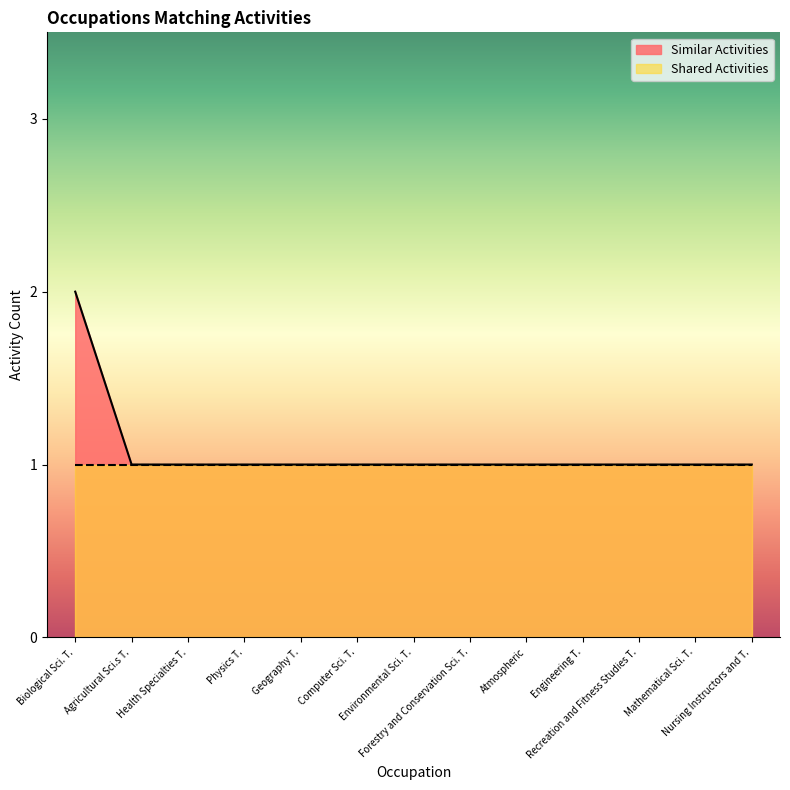

Which category has the highest value across all series?

Biological Sci. T.